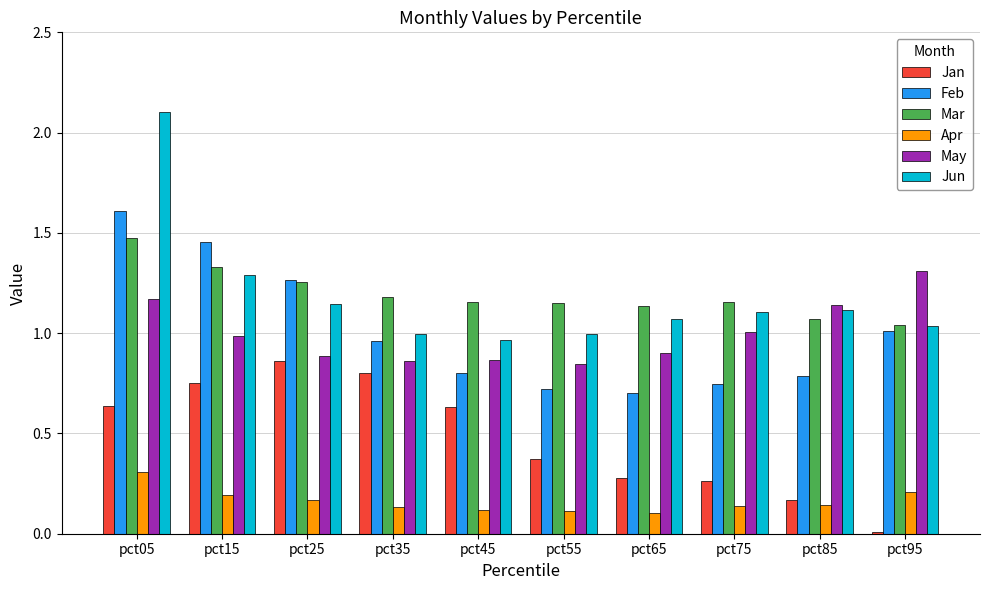

Is it true that Jun equals 1.1 at pct85?

True